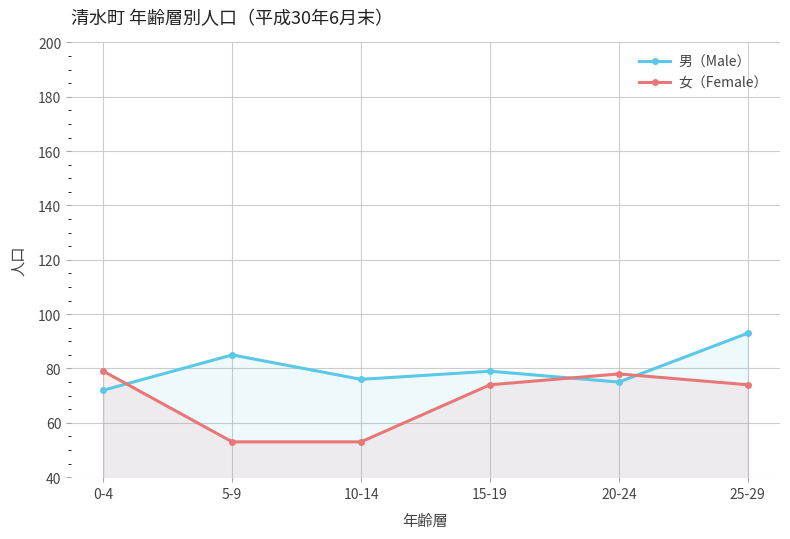

True or false: 女（Female） has a value of 31 at 25-29.

False